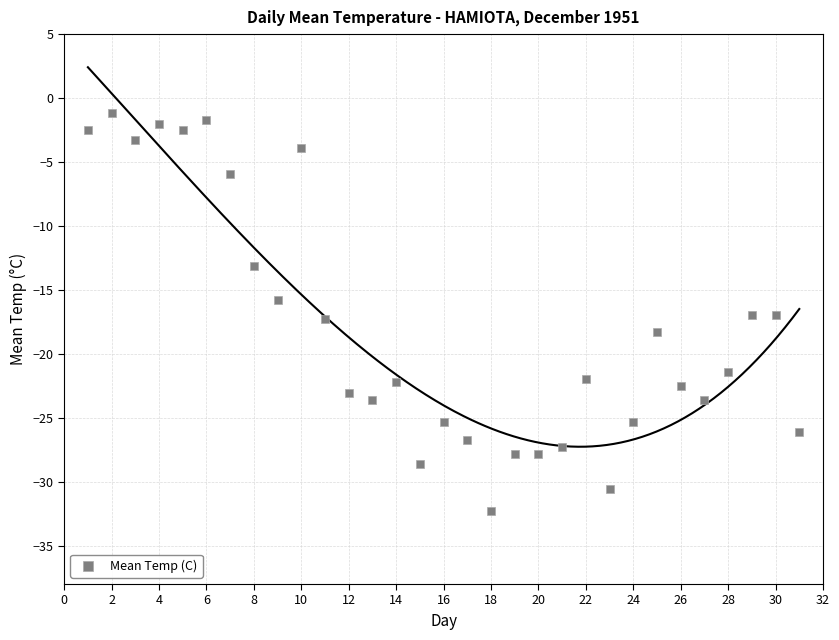

What is the range of X values (max minus min)?

30.0